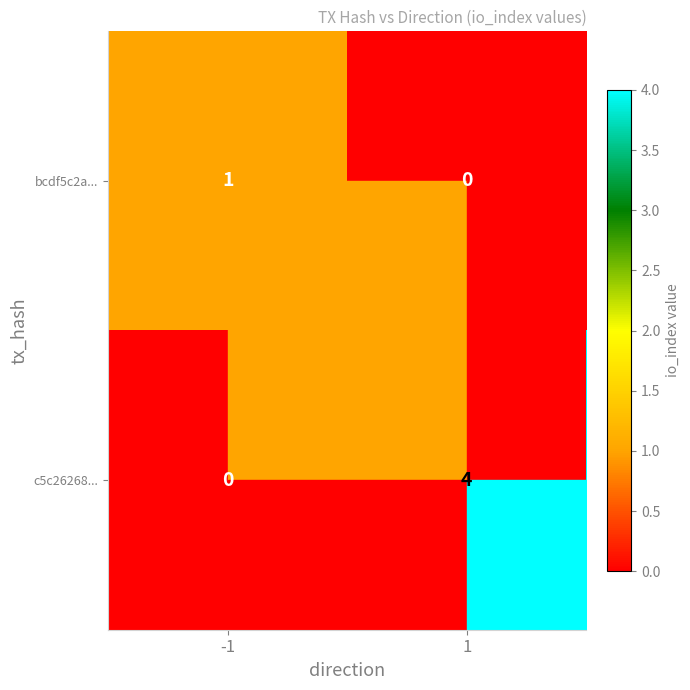

What is the difference between the c5c26268... values at 1 and -1?

4